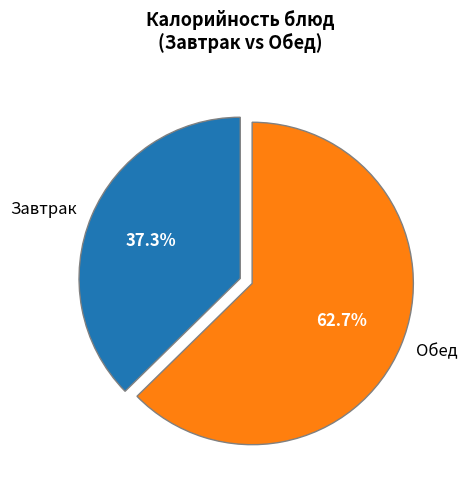

What is the ratio of the value at Завтрак to the value at Обед?

0.6